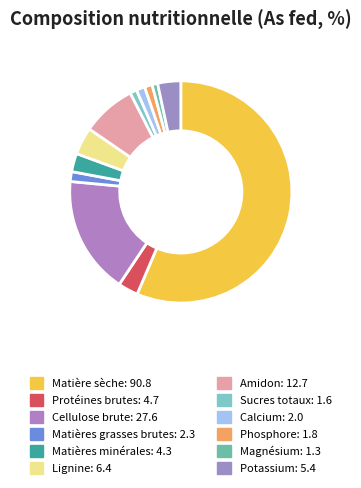

Which slice is the largest?

Matière sèche